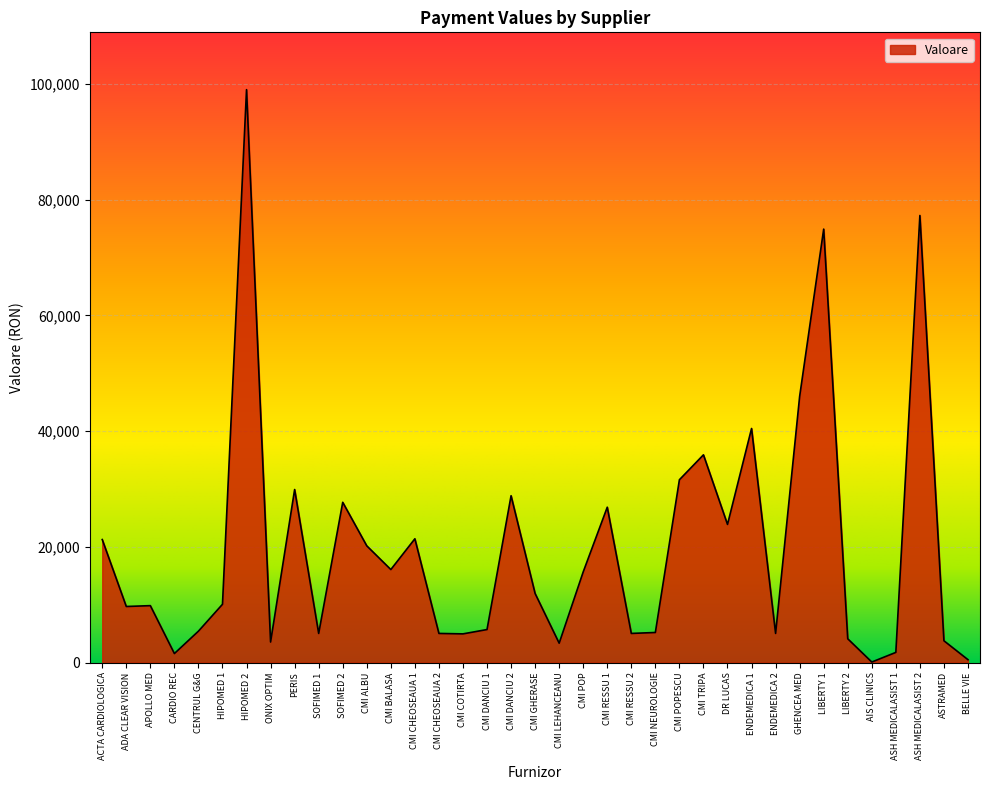

Where does the data first go above 10080?

ACTA CARDIOLOGICA